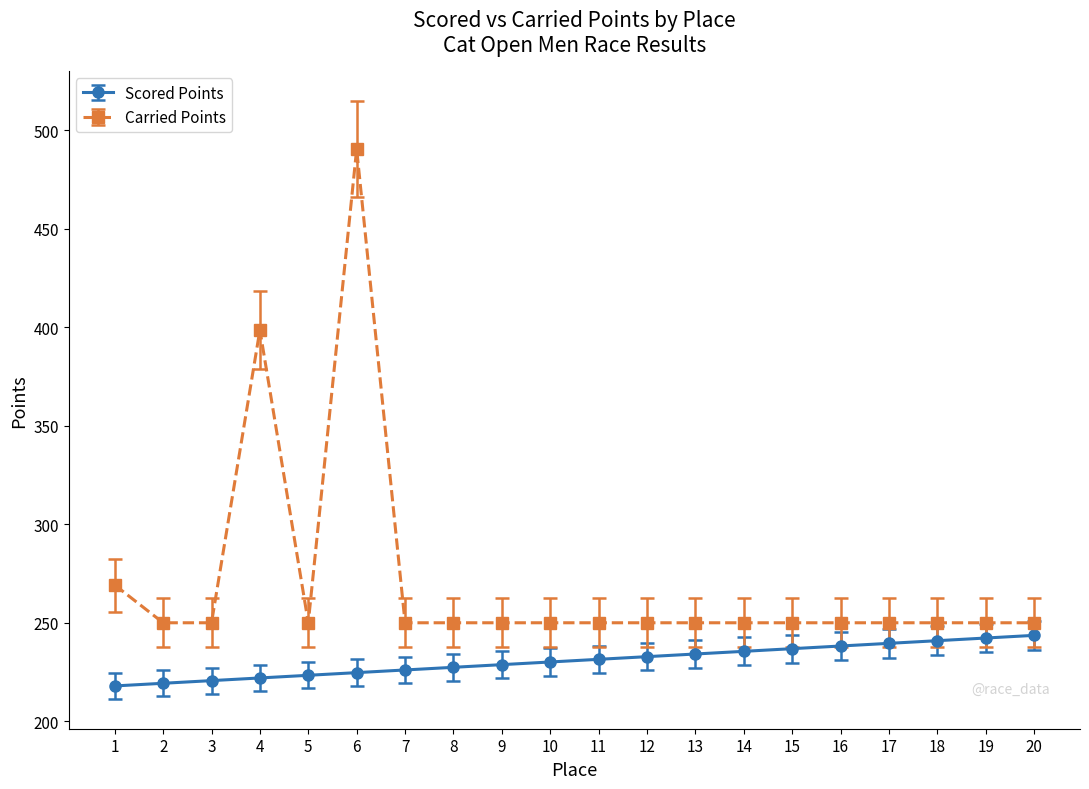

At which category is the sum across all series the highest?

6